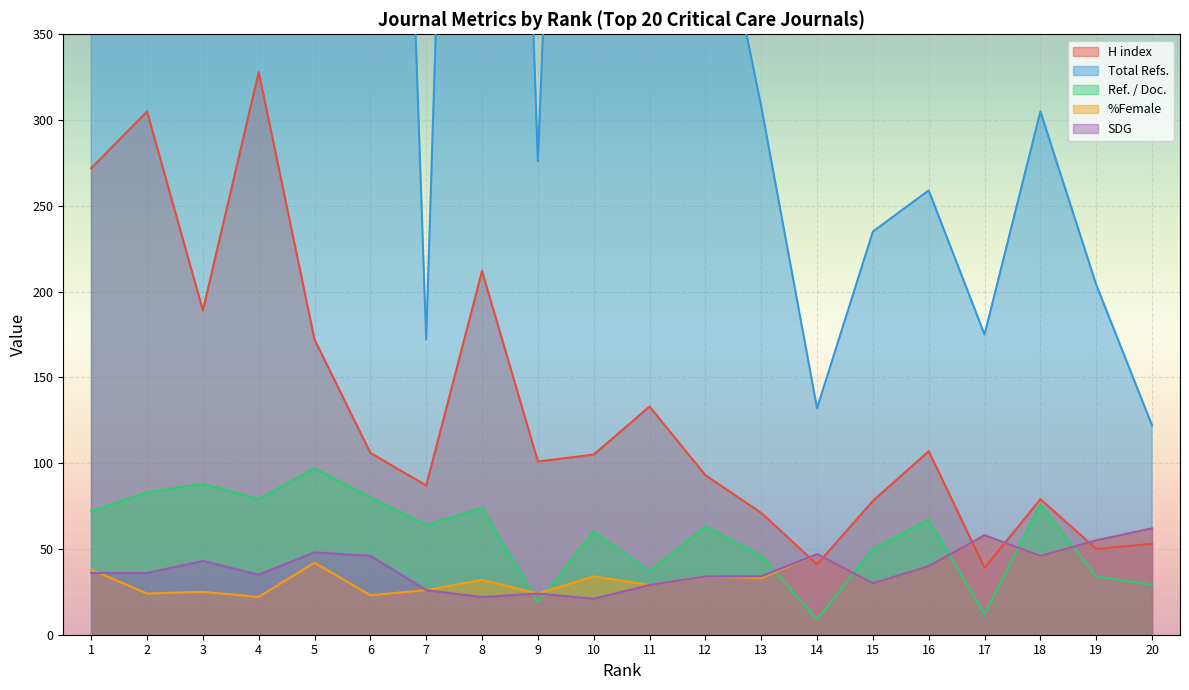

List the series in order of their peak value, lowest first.

%Female, SDG, Ref. / Doc., H index, Total Refs.